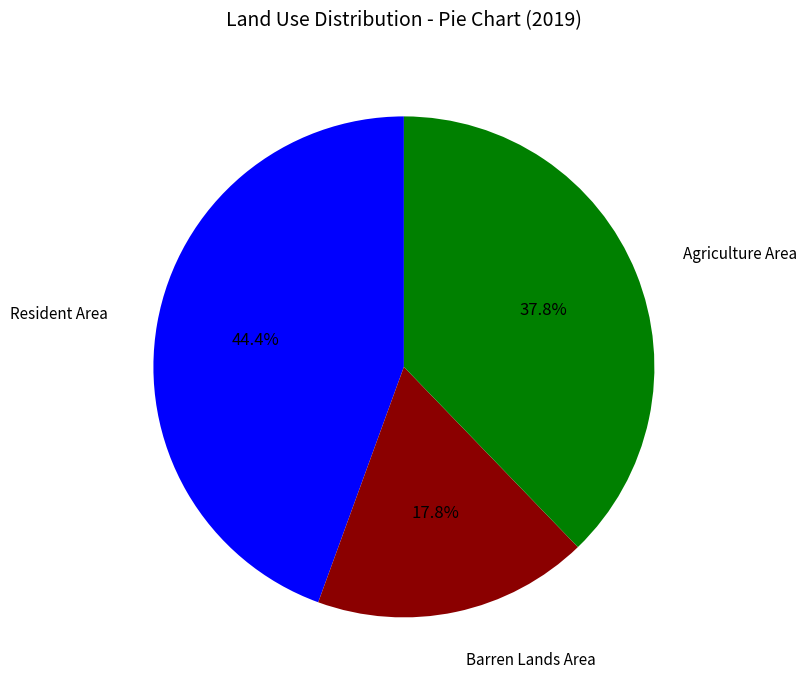

Is there a majority slice in this chart?

No